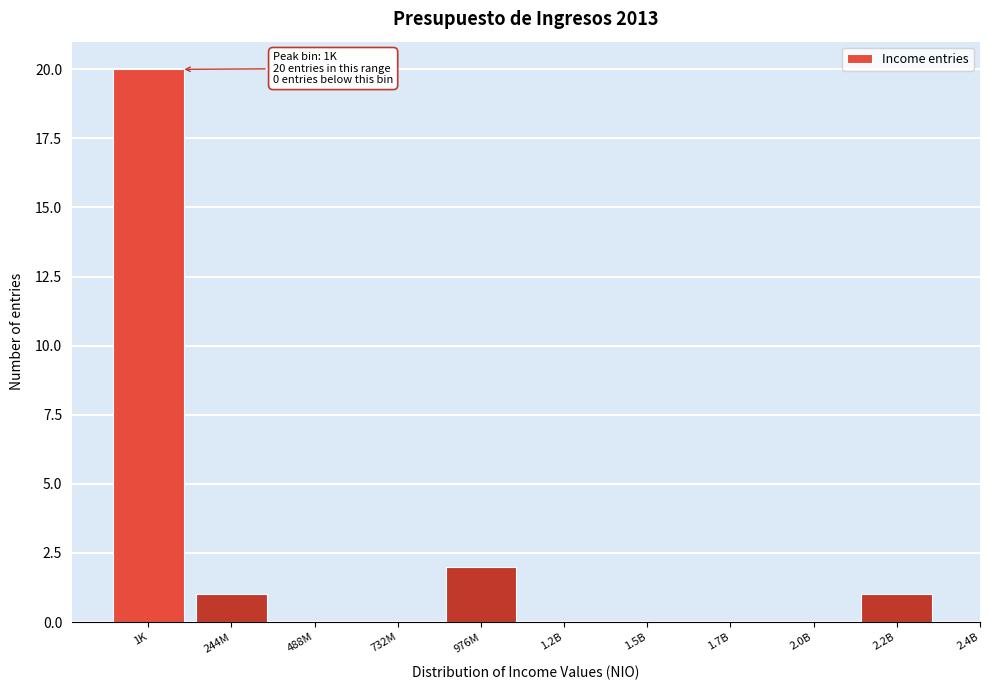

Reading left to right, what are all the values shown in this chart?

1K=20	244M=1	488M=0	732M=0	976M=2	1.2B=0	1.5B=0	1.7B=0	2.0B=0	2.2B=1